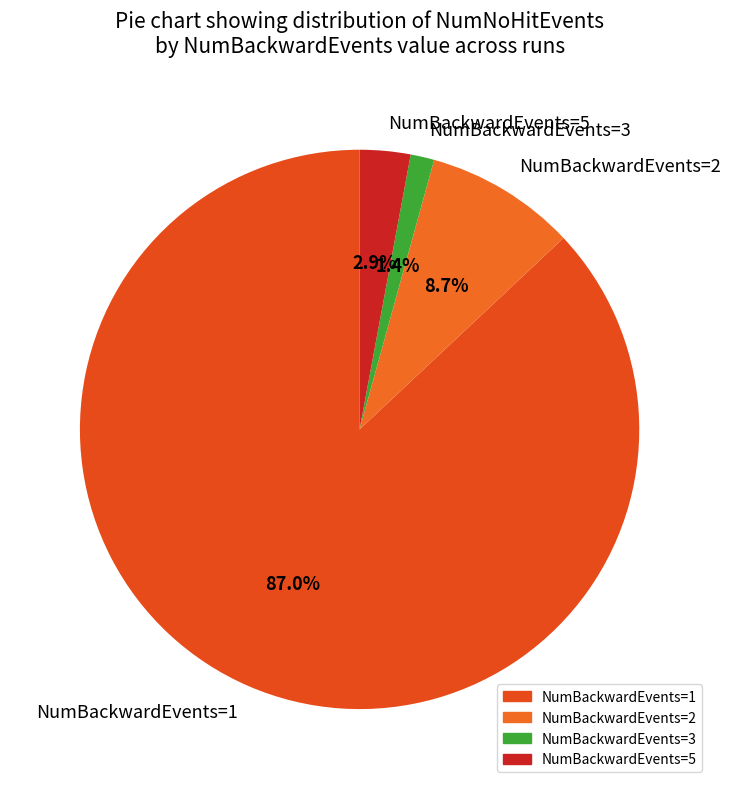

What is the smallest slice in the pie chart?

NumBackwardEvents=3